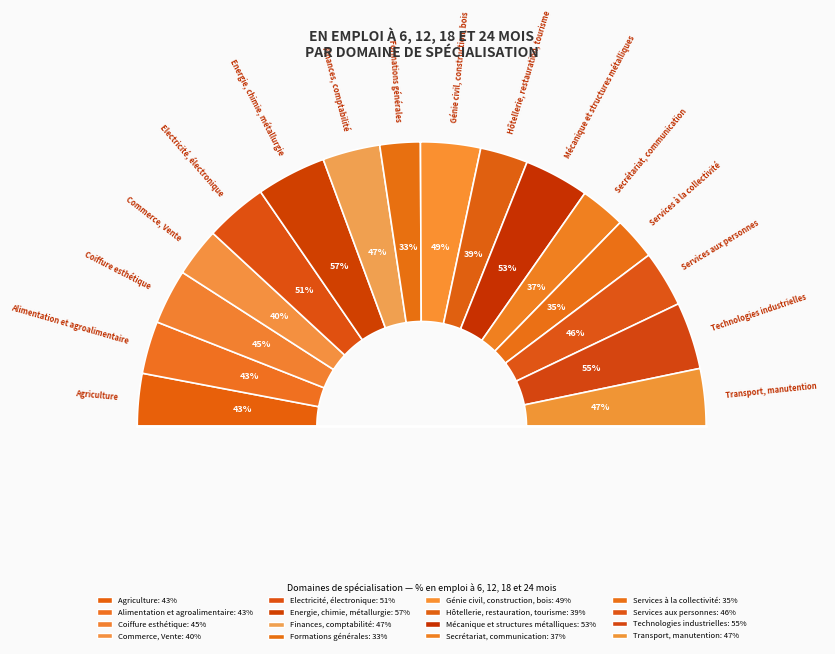

Count the number of slices in the pie.

16